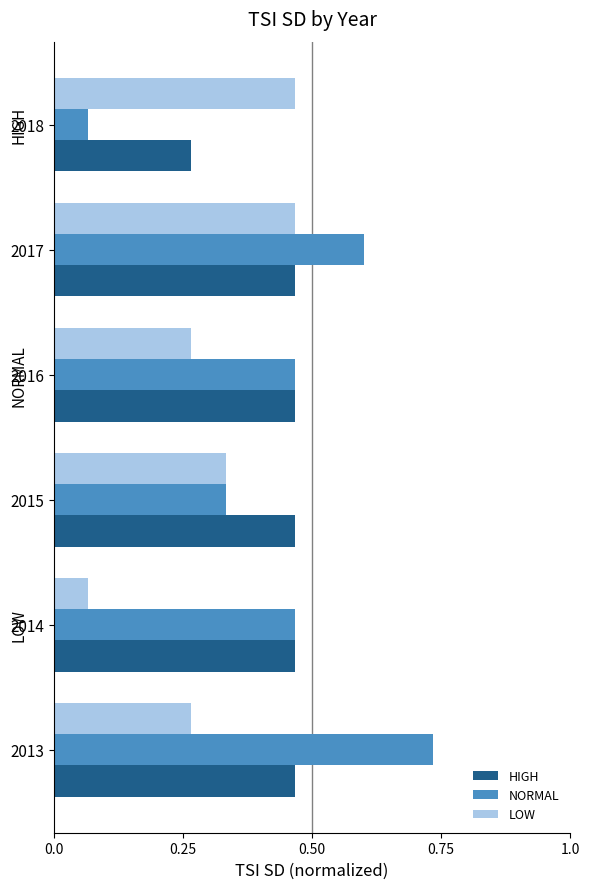

At which category is the sum across all series the highest?

2017